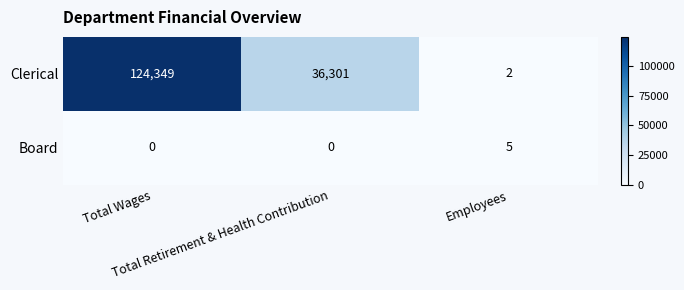

How many Board values are between 0 and 5?

3